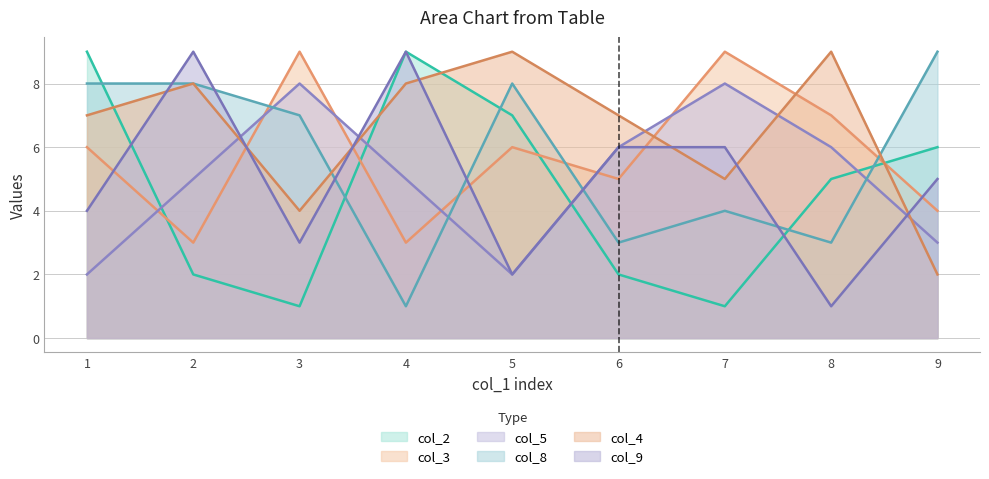

The col_4 series shows 6 at 3. True or false?

False